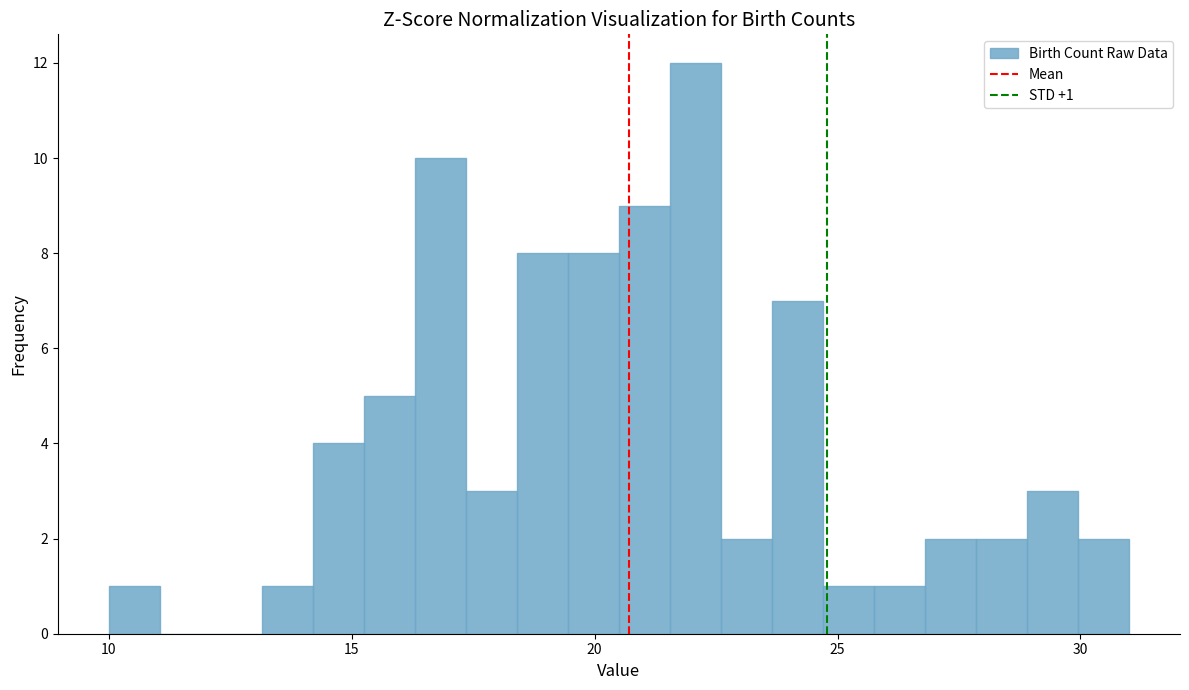

Read against the x-axis, roughly where is the centre of the tallest bar?

22.0